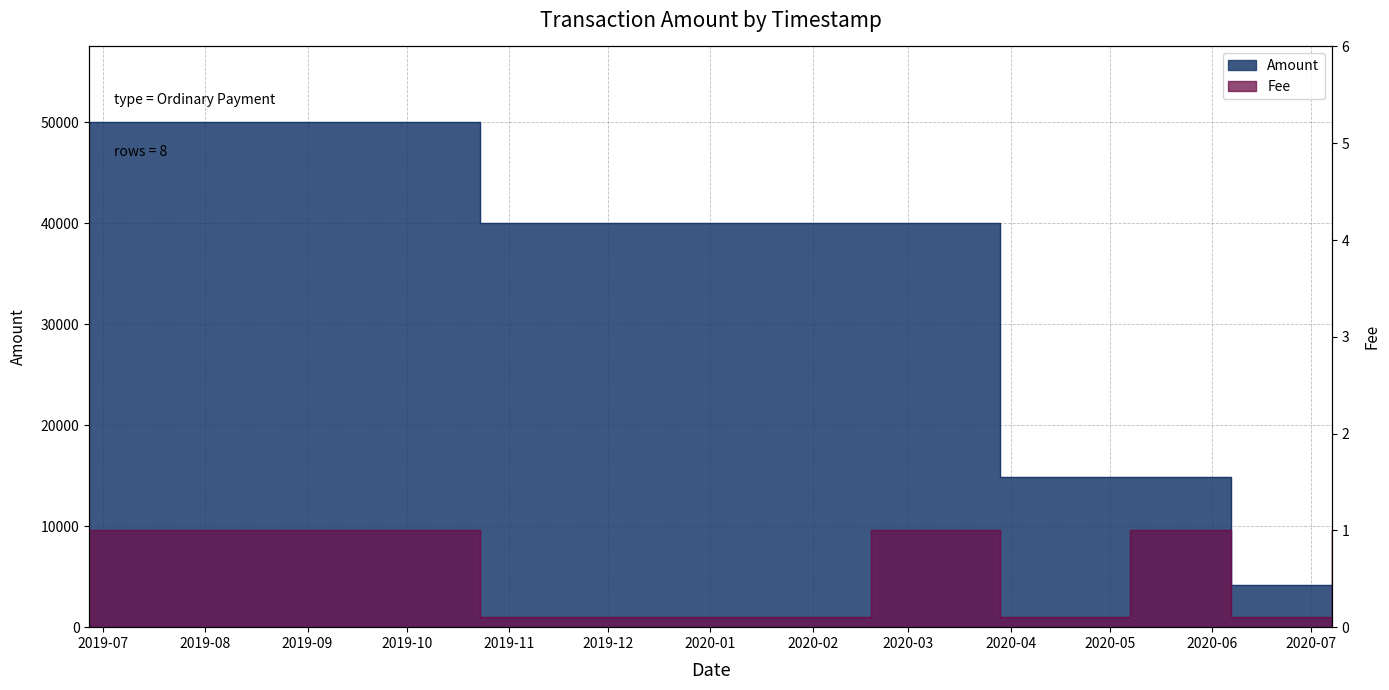

True or false: Fee and Amount intersect in this chart.

False